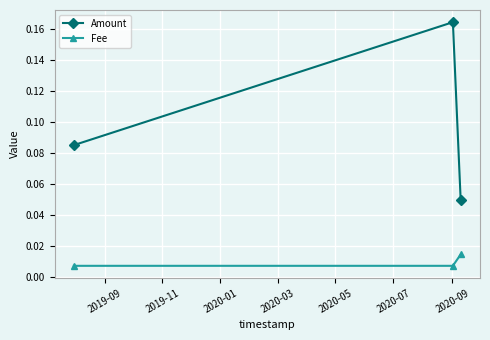

How many Amount values are between 0 and 1?

3